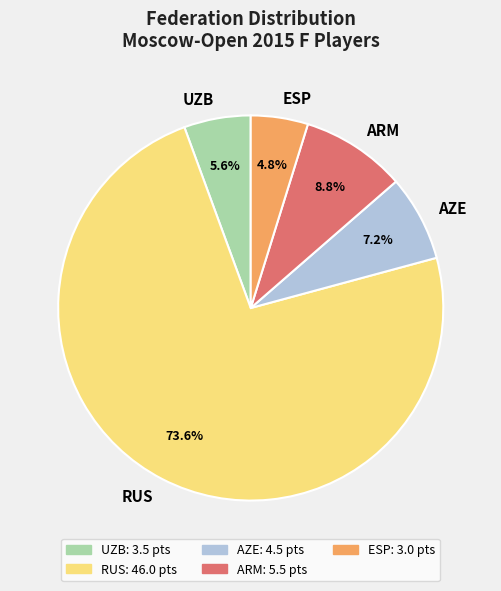

What percentage is NOT represented by UZB?

94.4%